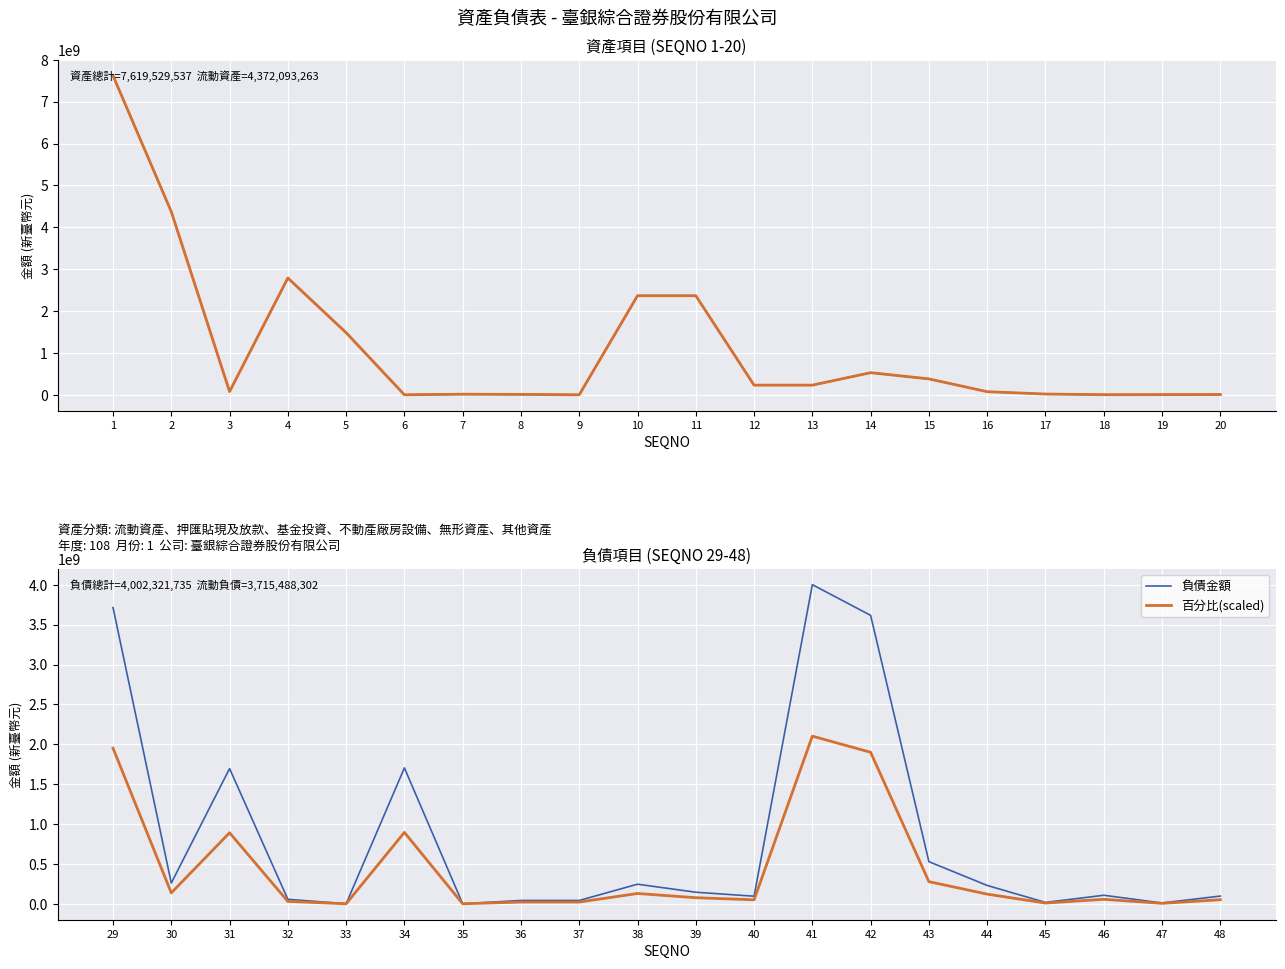

How many lines are shown in the chart?

3